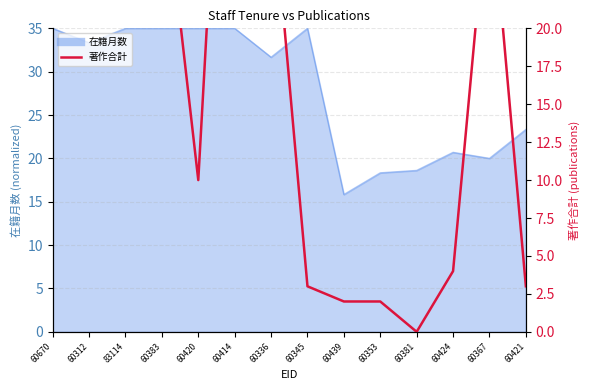

At which category does the data reach its first local valley?

83114